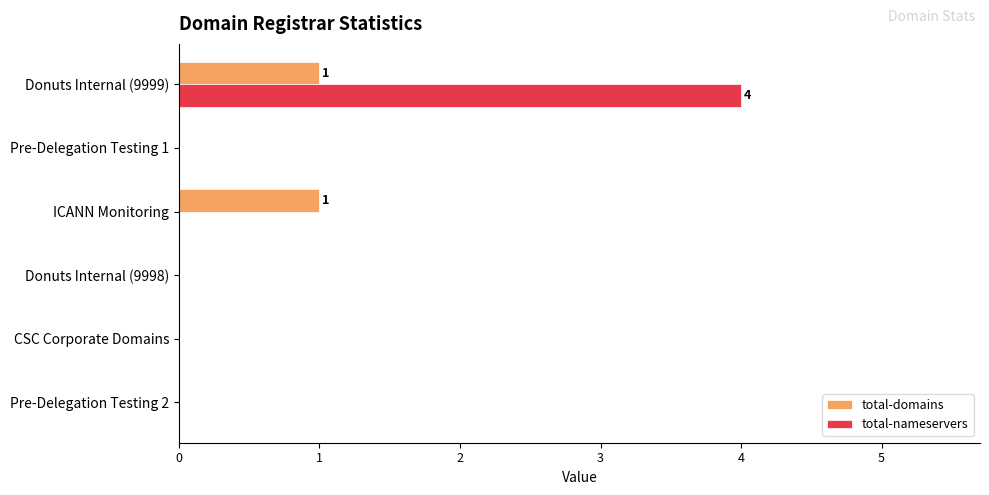

The value of total-nameservers at Donuts Internal (9999) is 2. True or false?

False